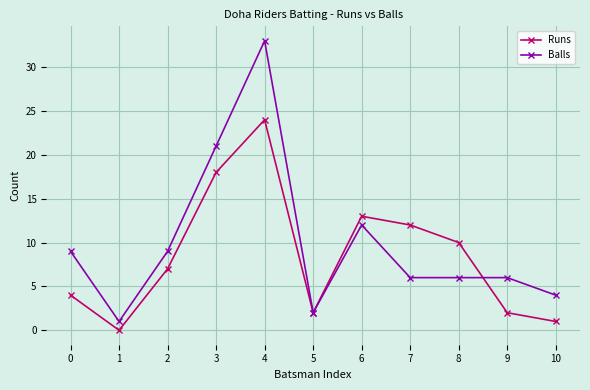

How many distinct data groups are displayed?

2